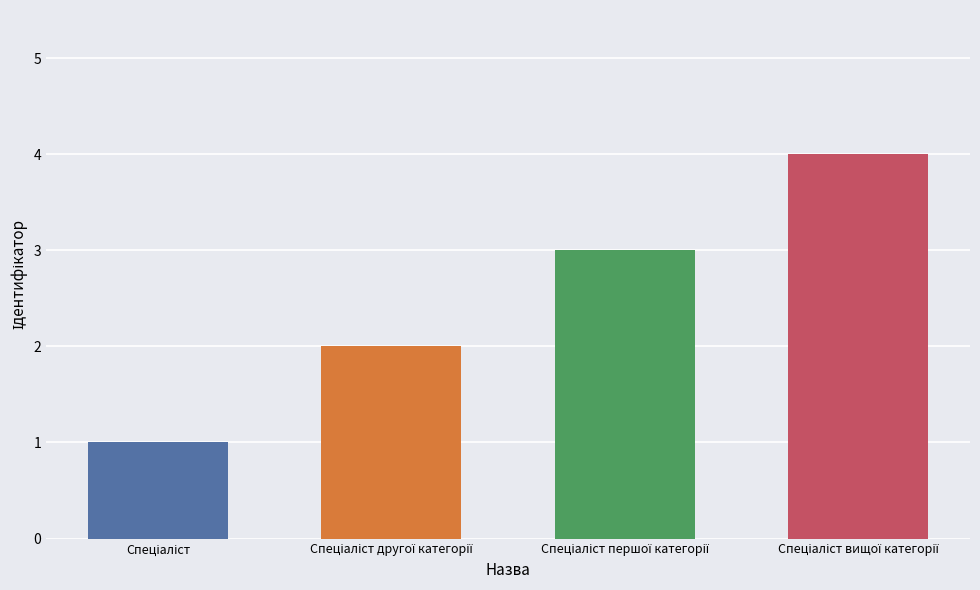

What is the sum of all values?

10